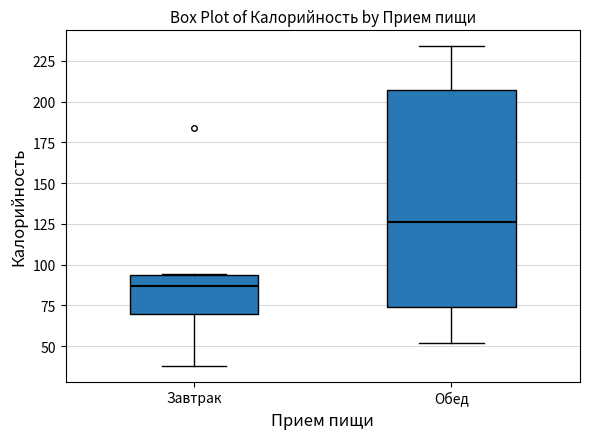

Which box is the tallest, from its lower edge to its upper edge?

Обед